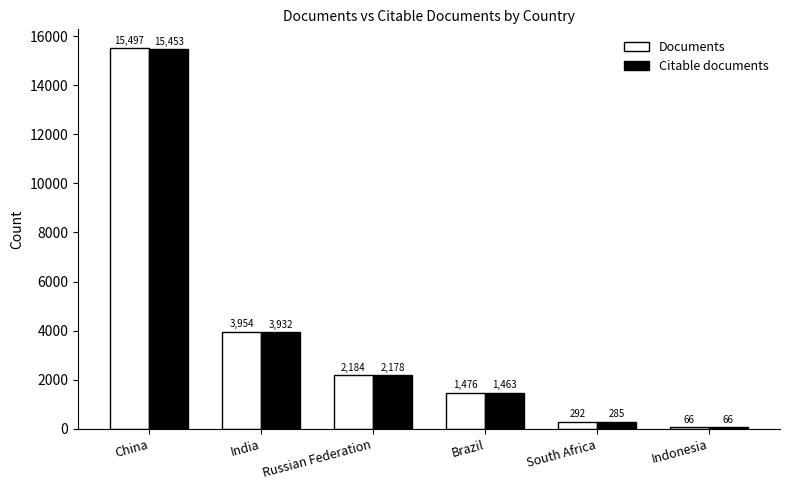

What is the smallest value displayed?

66